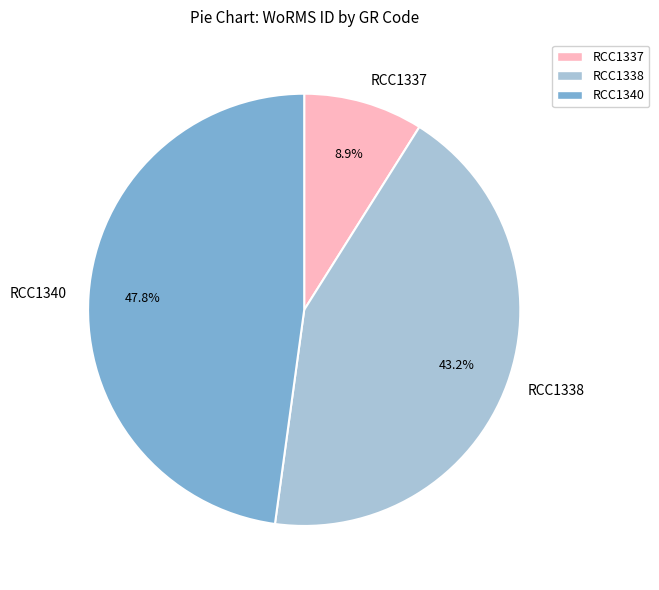

The RCC1340 slice represents 48% of the pie. True or false?

True